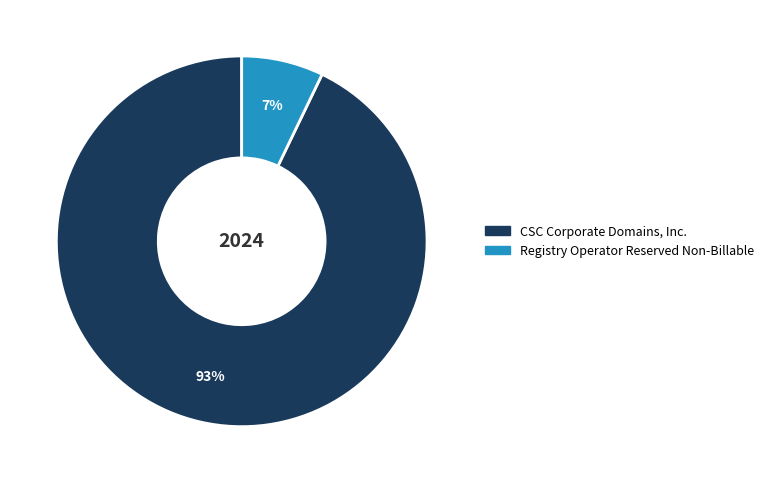

Count the number of slices in the pie.

2